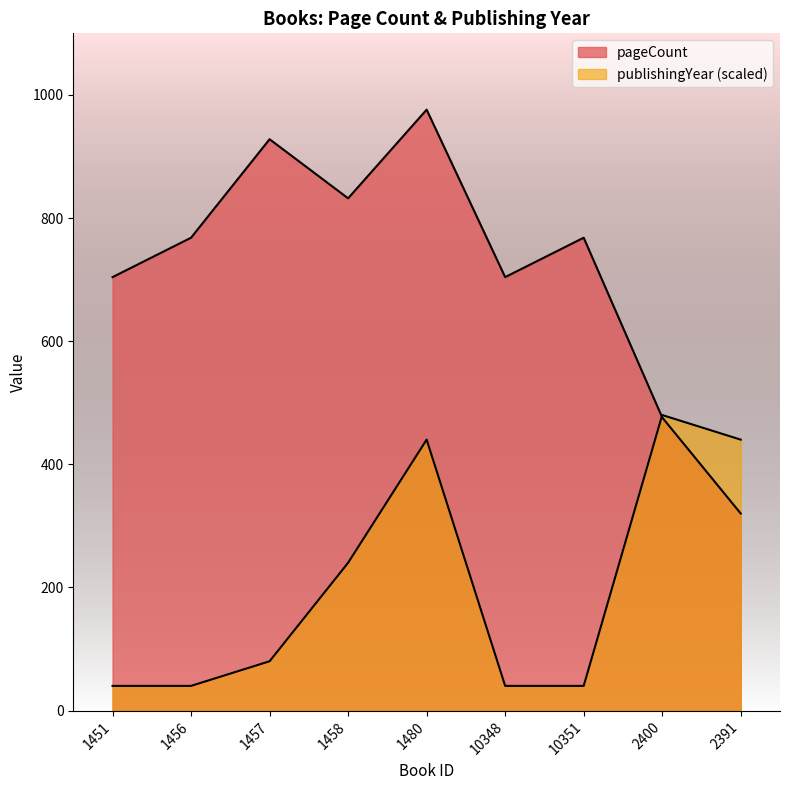

Which series has the largest total across all categories?

pageCount